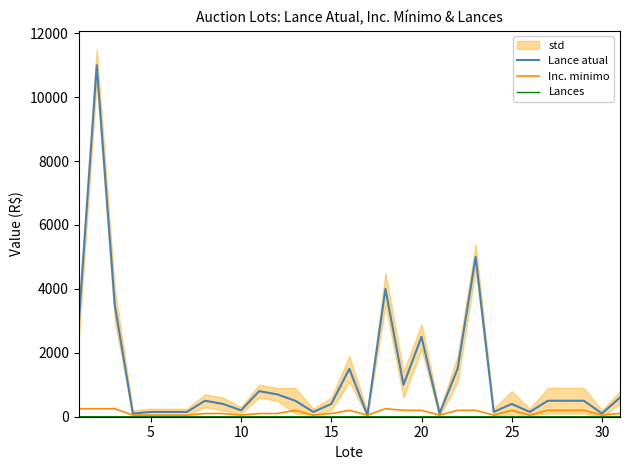

Is it true that Lances equals -1 at 15?

False